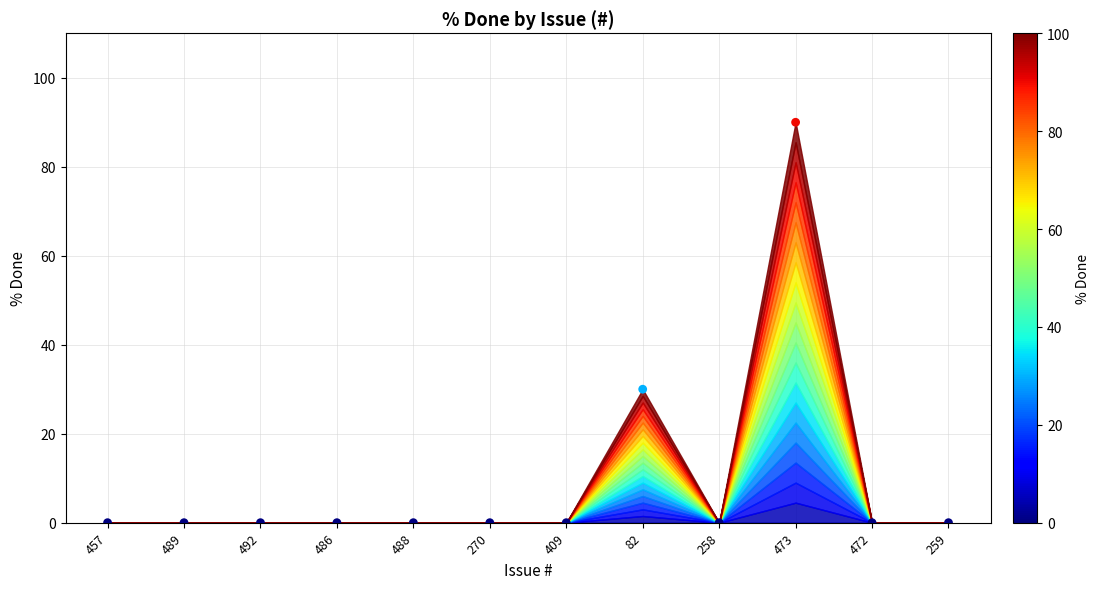

What Y value in the scatter plot is closest to 45?

30